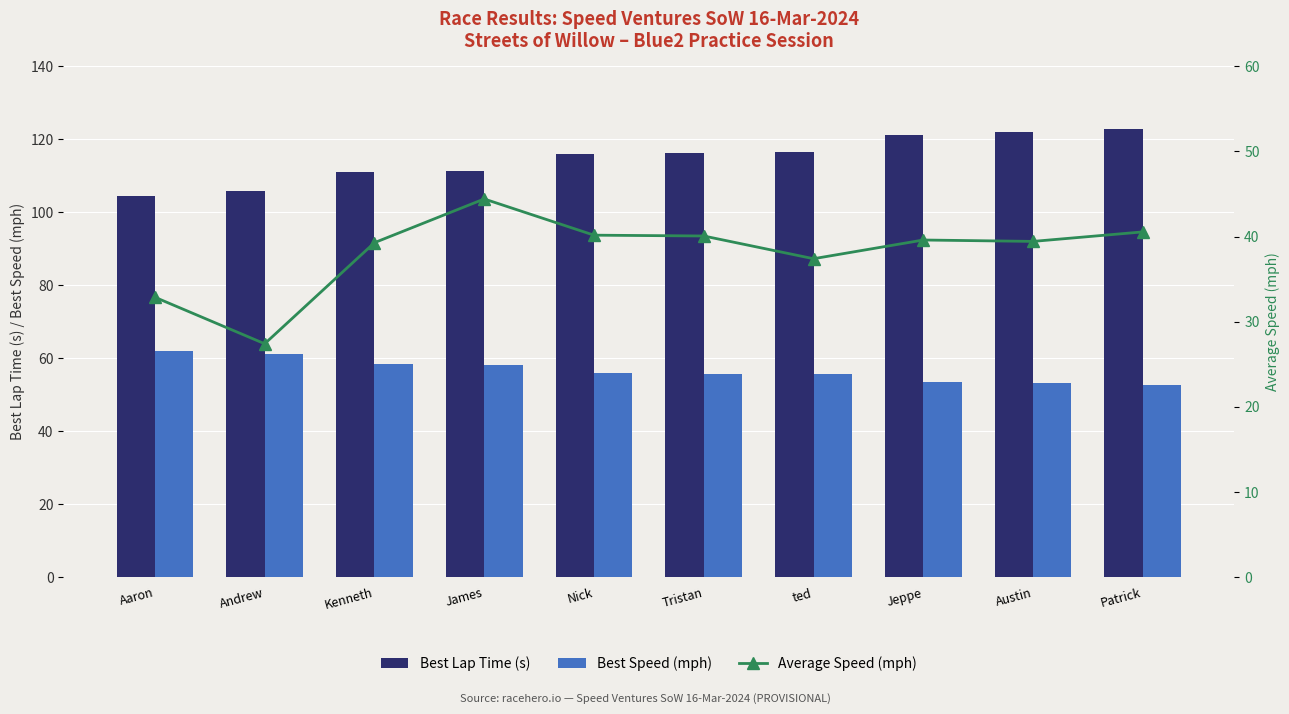

What is the total value across all series at Tristan?

212.1